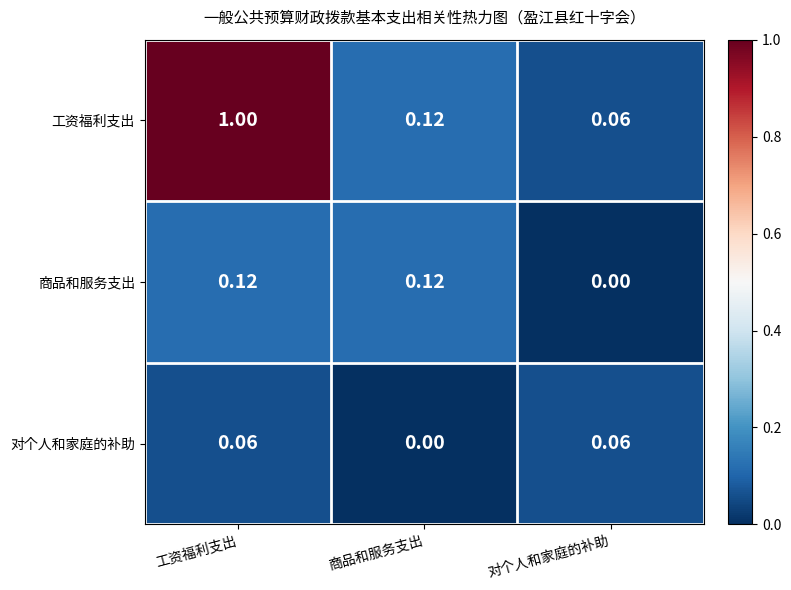

Which series has the widest spread of values?

工资福利支出